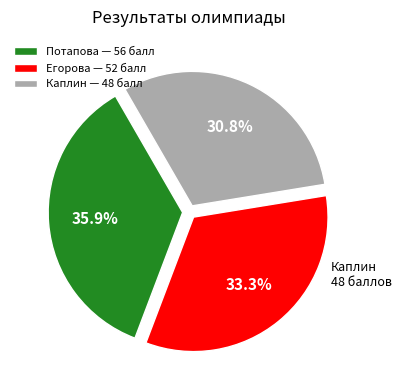

Is Каплин the majority of the pie?

No